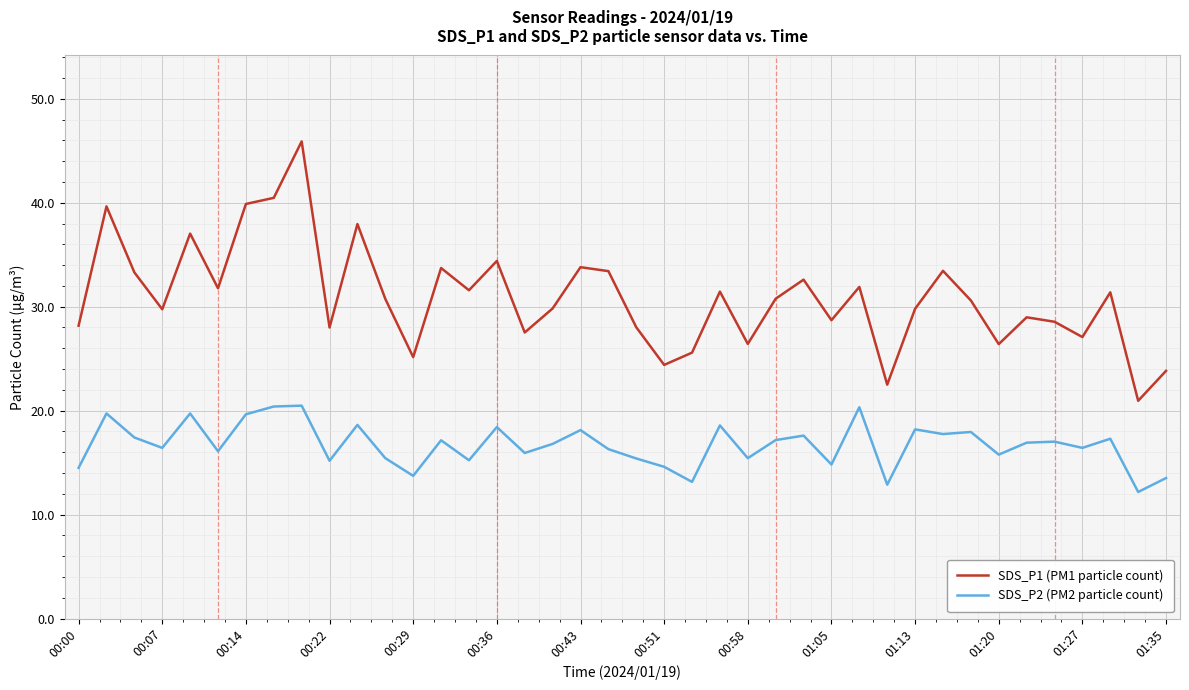

List the series in order of their overall mean, lowest first.

SDS_P2 (PM2 particle count), SDS_P1 (PM1 particle count)